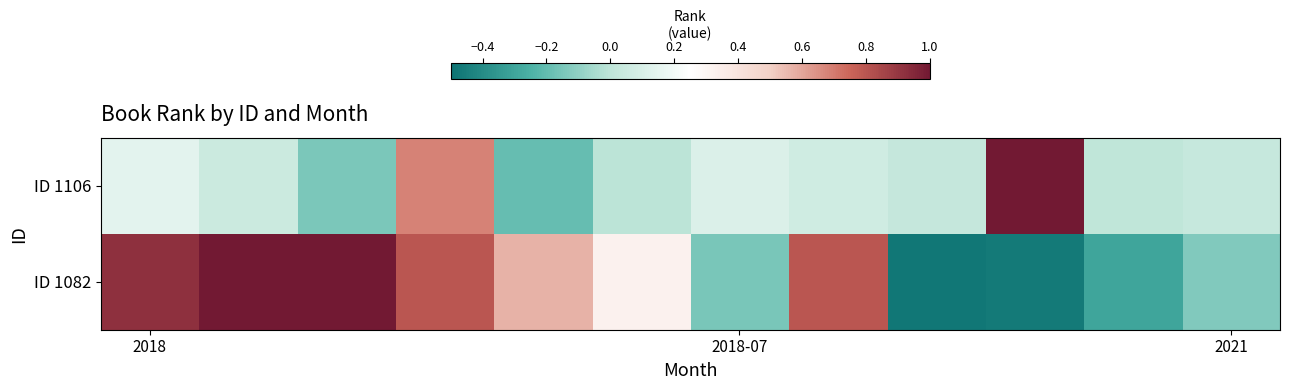

Which series has the widest spread of values?

ID 1082